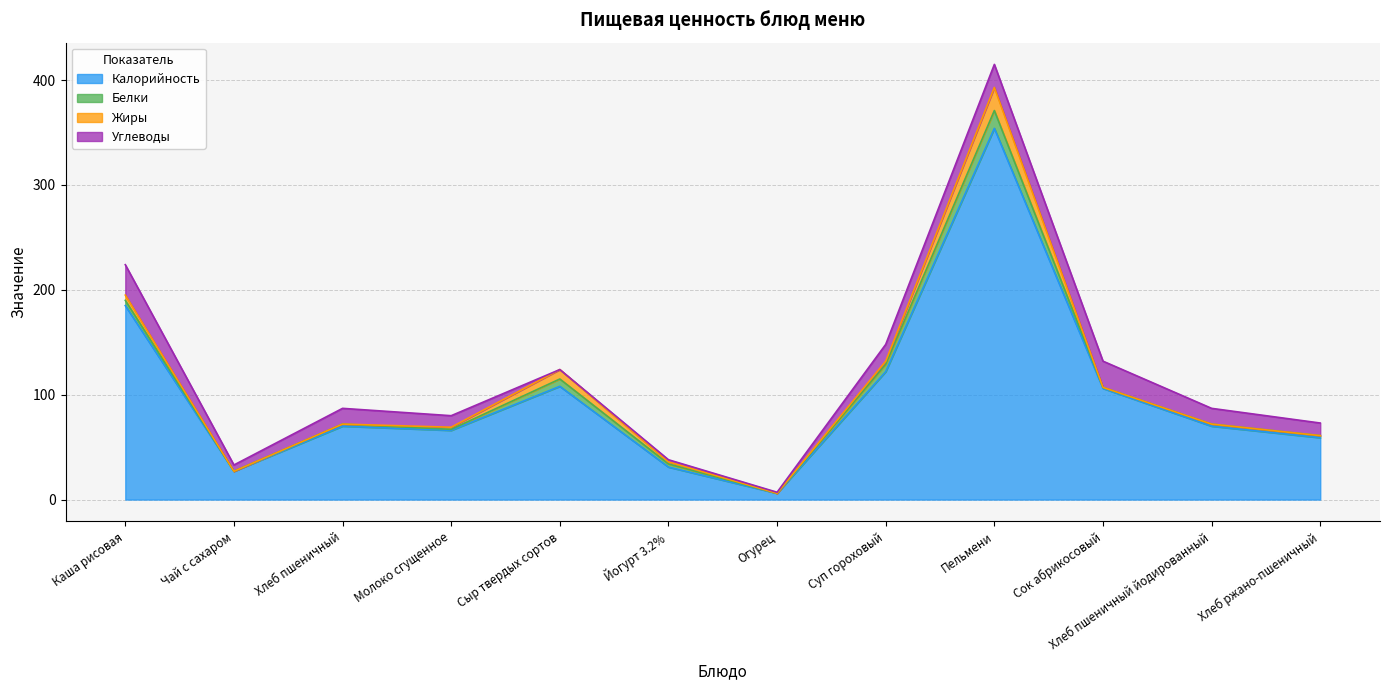

In Углеводы, how many points are lower than both neighbors (excluding endpoints)?

3